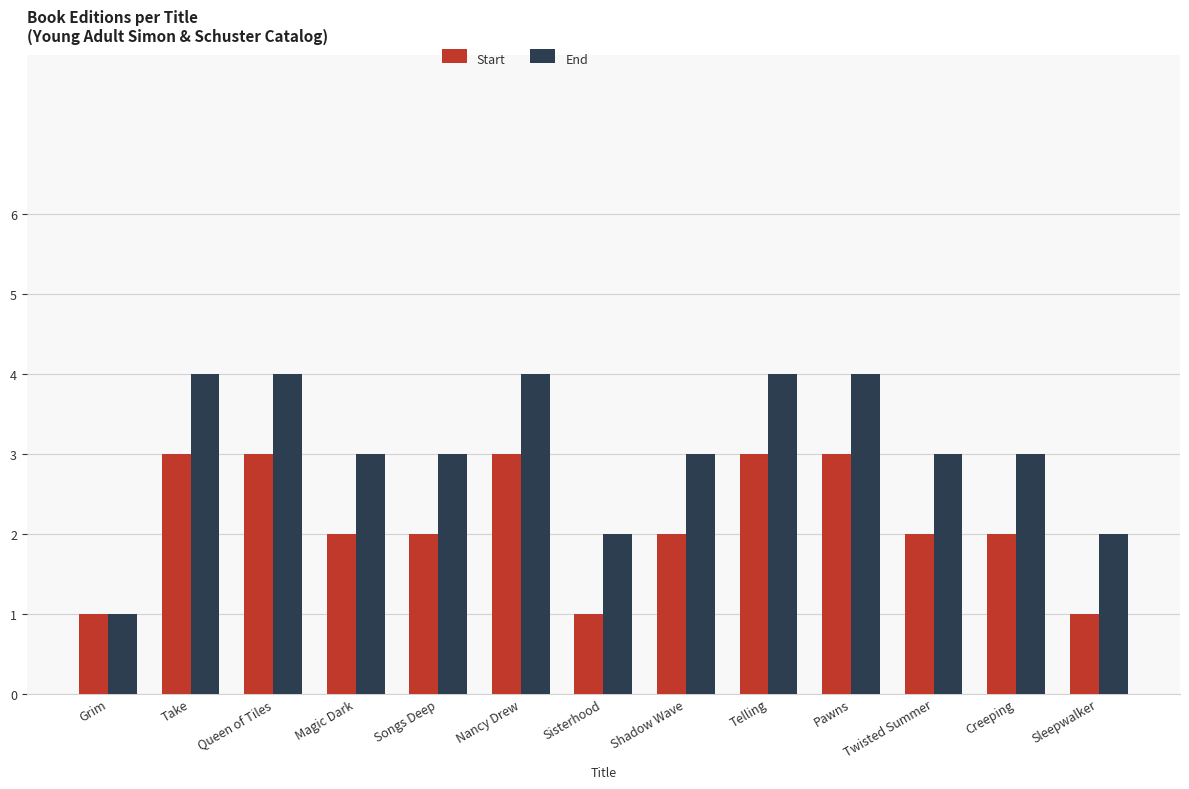

What is the spread (max minus min) of values at Take?

1